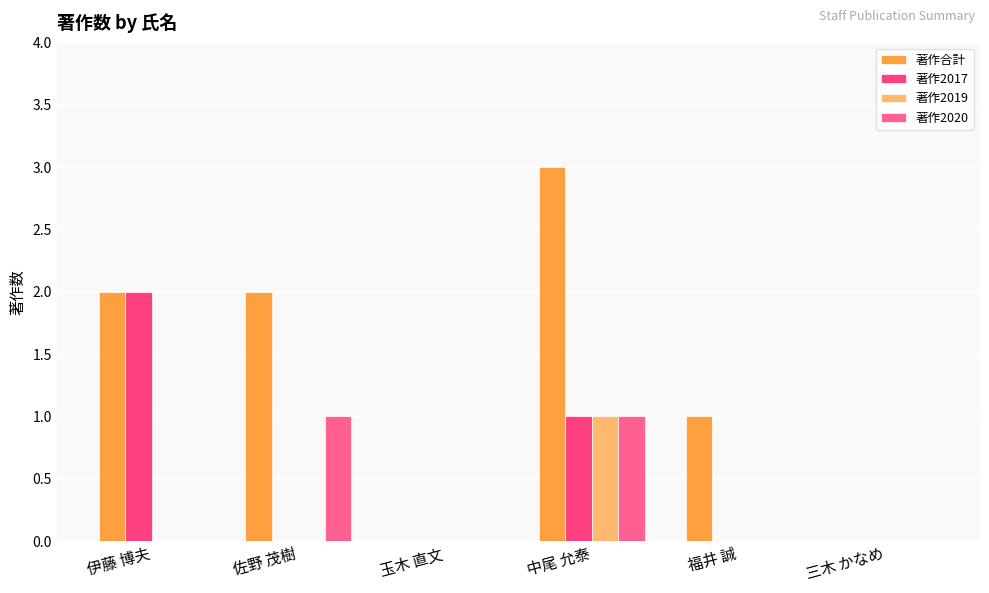

Count the 著作2019 values in the range 0 to 1.

6